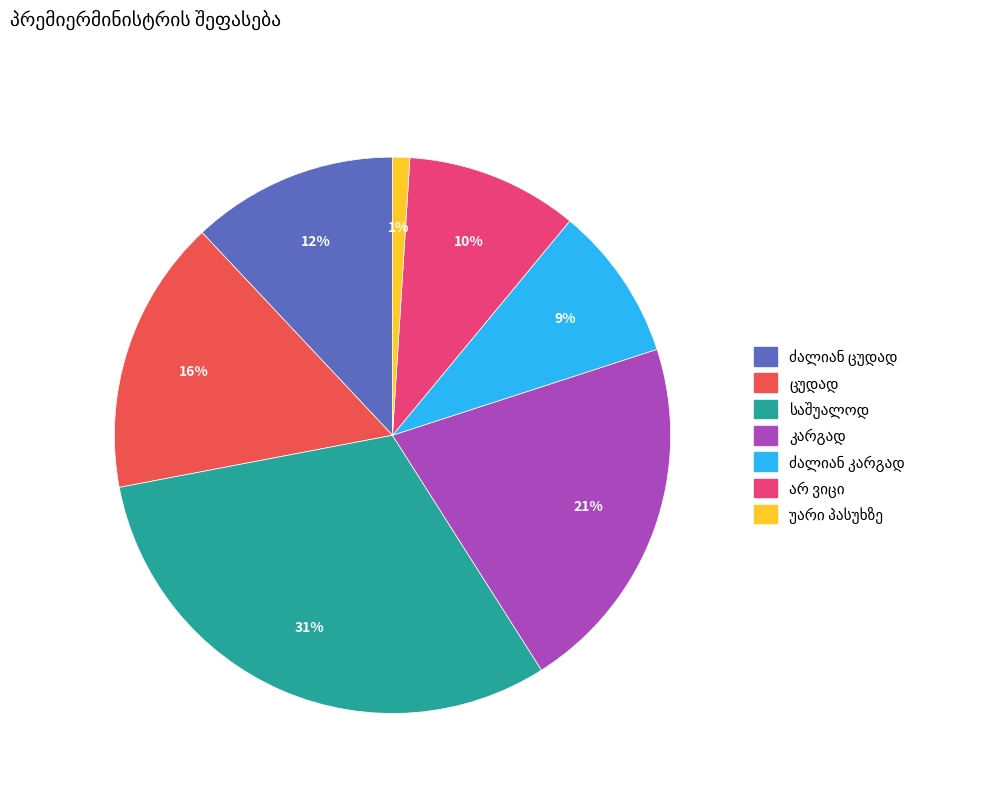

To the nearest percent, what is the average slice percentage?

14%